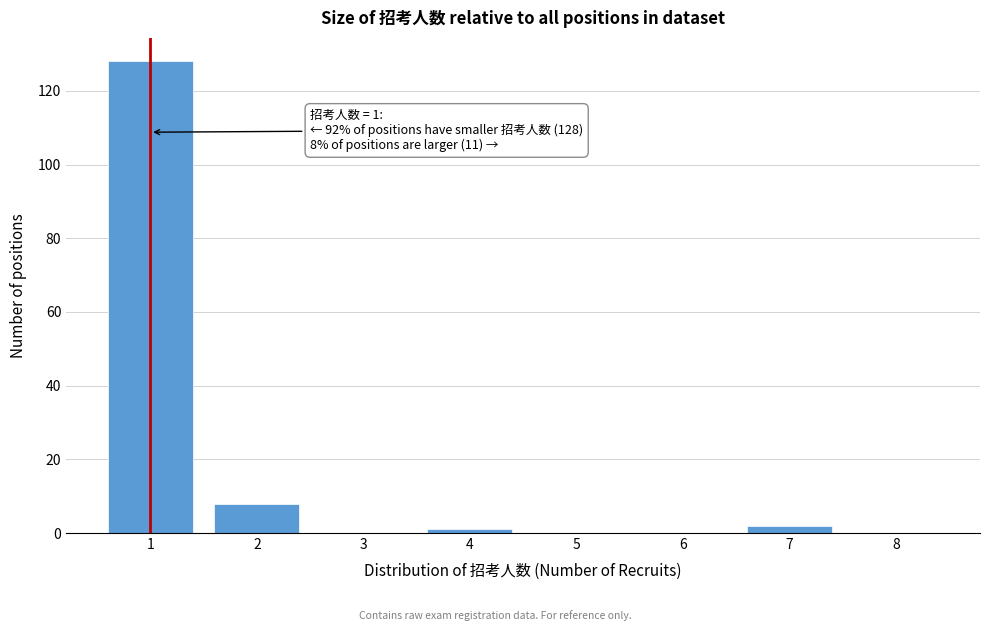

Reading right to left, extract all data points from this chart.

8=0	7=2	6=0	5=0	4=1	3=0	2=8	1=128